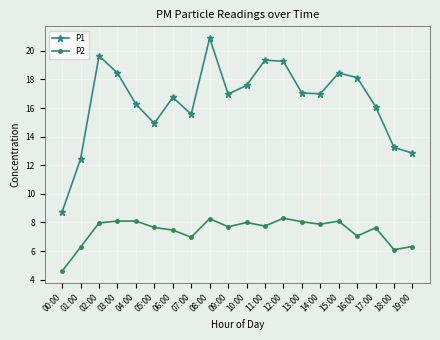

At which category is the sum across all series the highest?

08:00